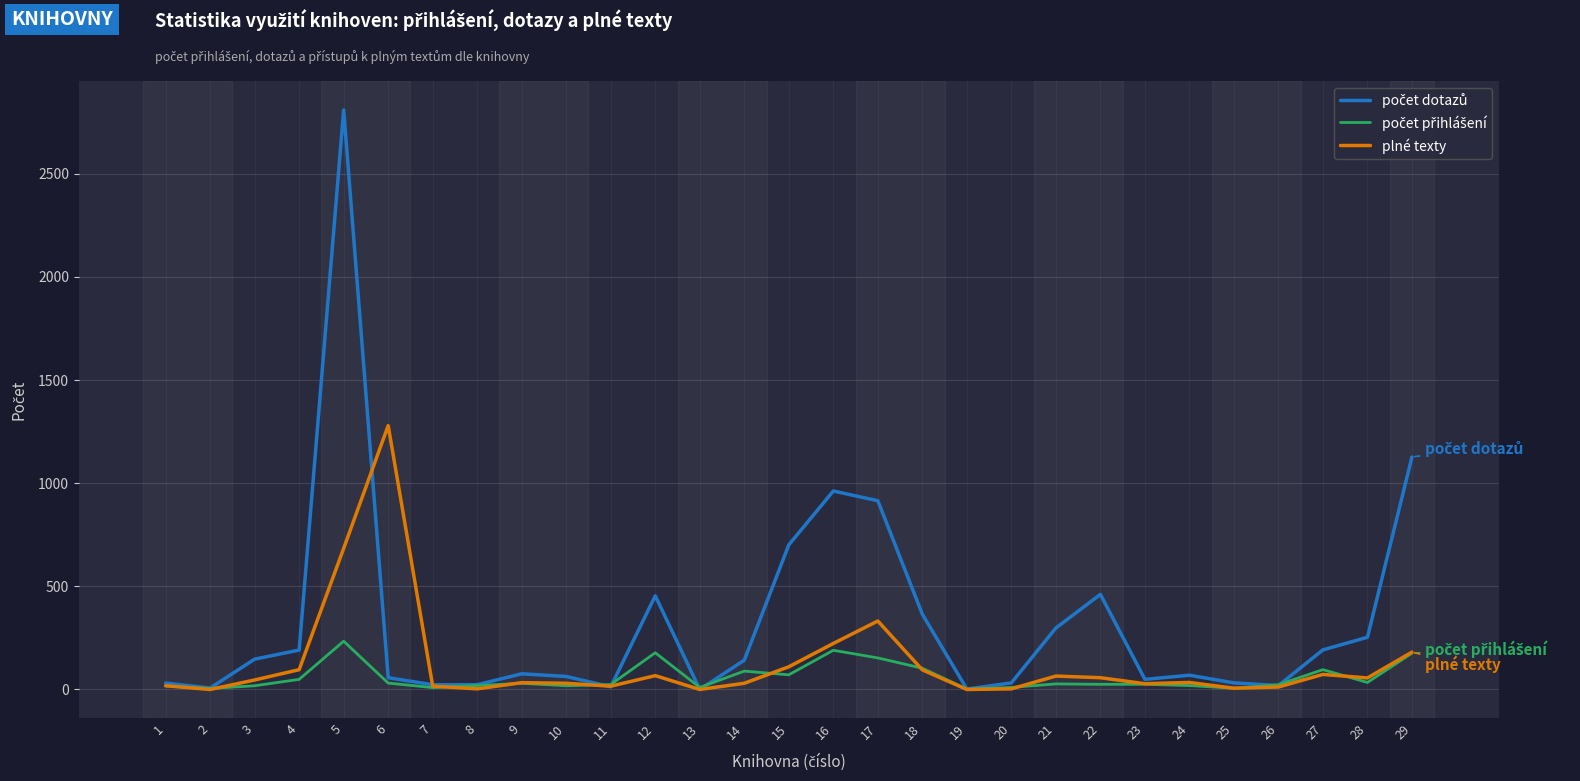

Does the chart display data point markers on the line(s)?

No